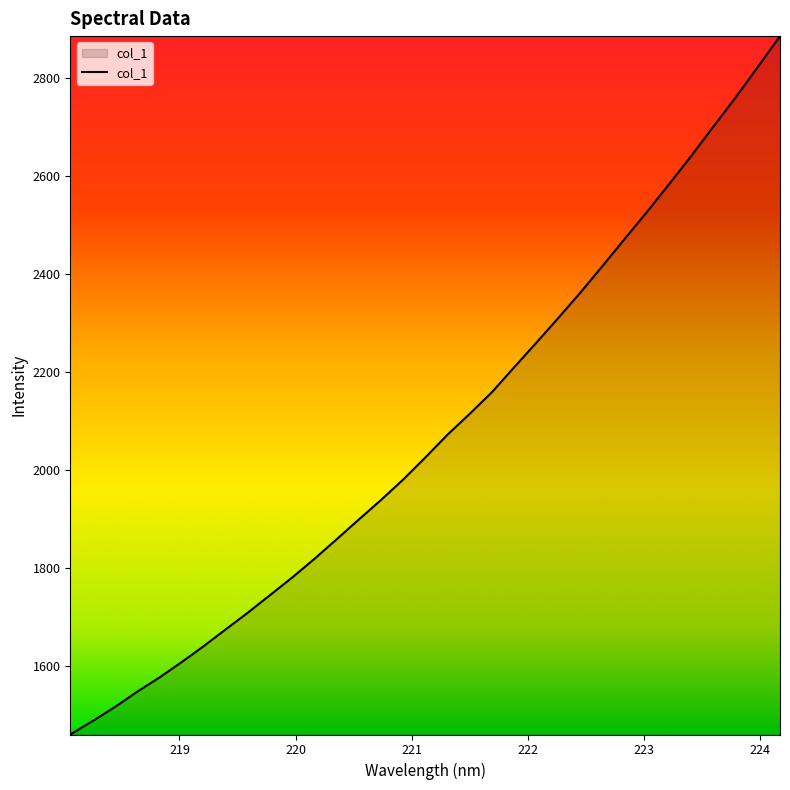

What is the difference between the maximum and minimum values?

1424.2